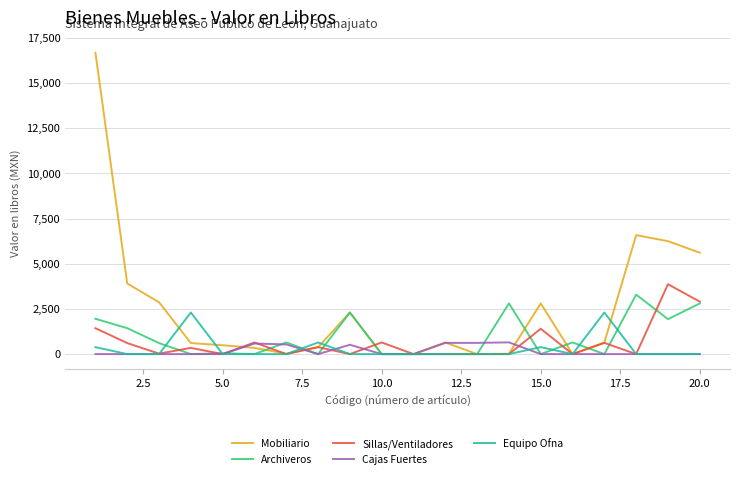

What is the difference between the second highest and minimum values in the Mobiliario series?

6584.5